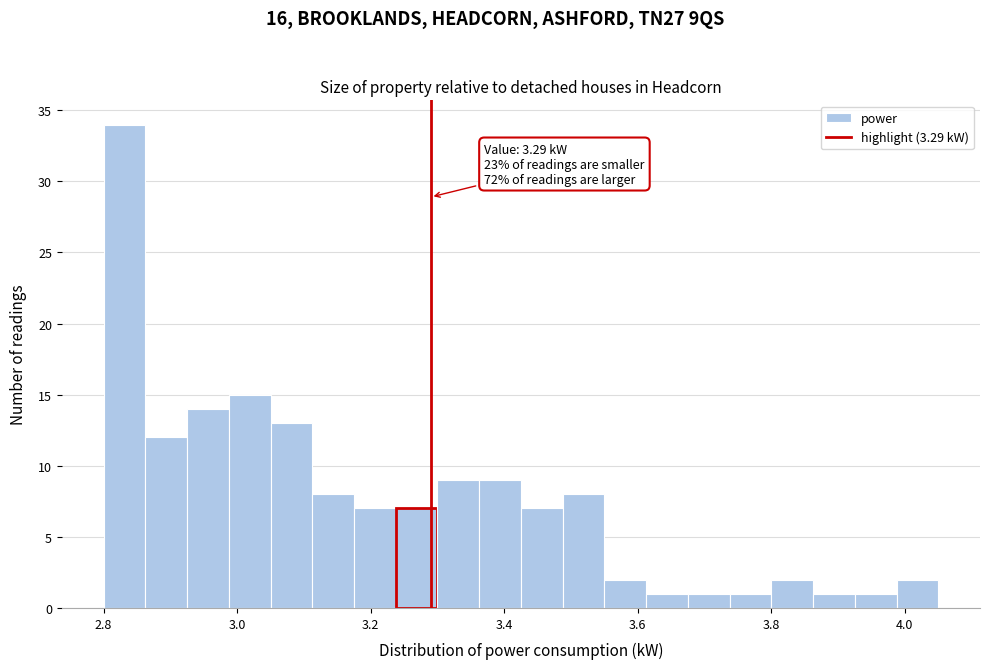

Around what value on the x-axis is the tallest bar? Give the approximate position of its centre, as read against the axis.

2.84